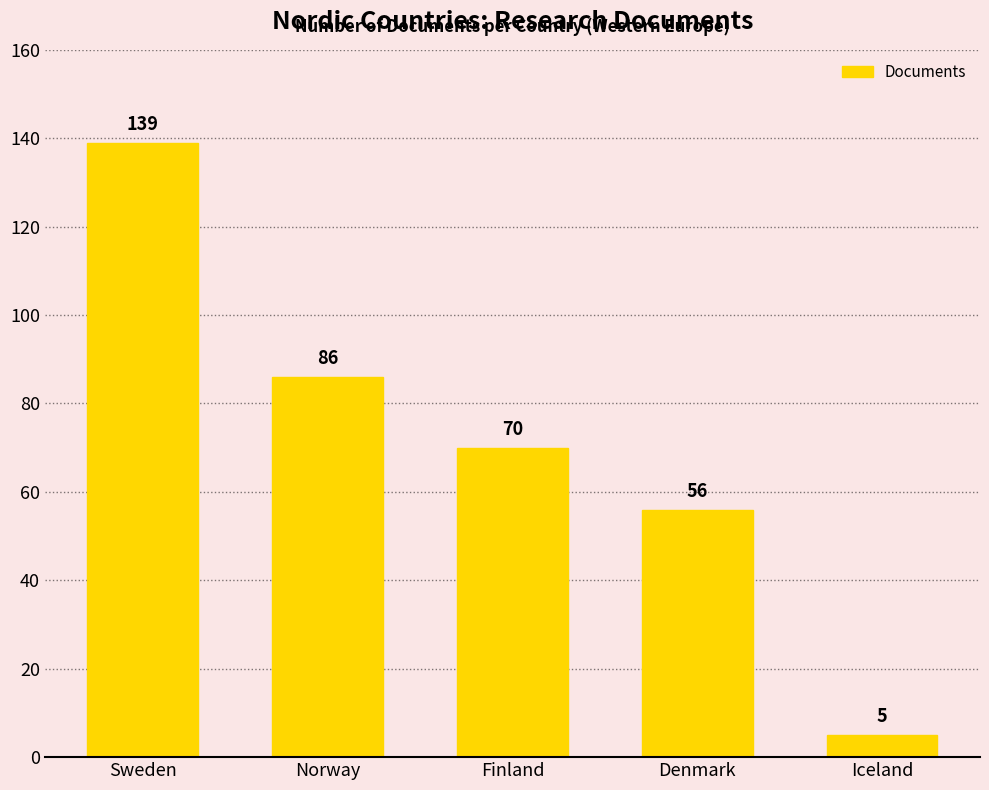

The value at Norway is 135. True or false?

False